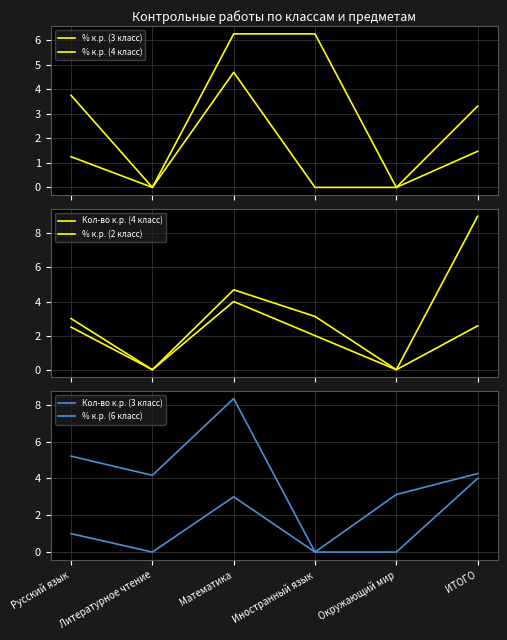

Which category has the lowest value in the % к.р. (2 класс) series?

Литературное чтение